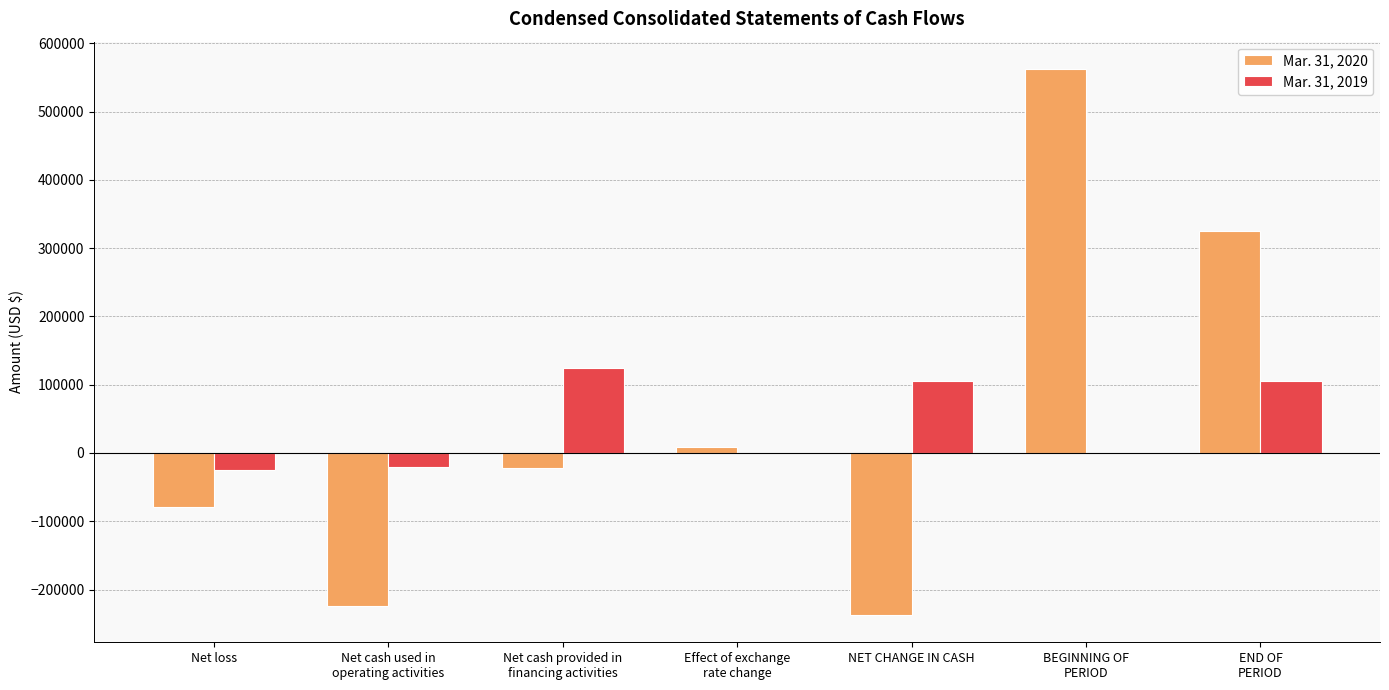

At which label does Mar. 31, 2019 reach its peak?

Net cash provided in
financing activities